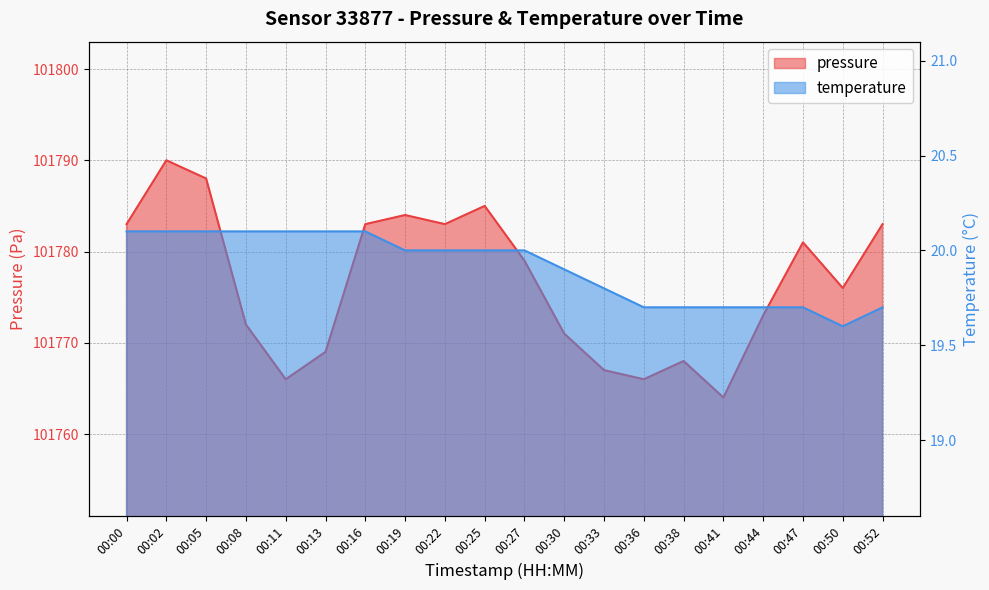

Which series has the largest total across all categories?

pressure